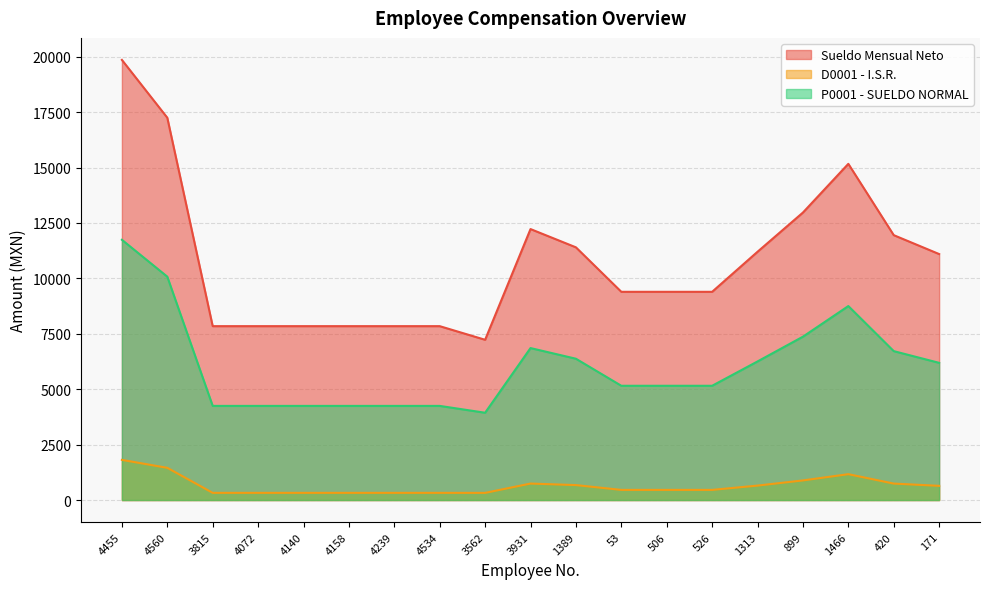

Which series has the largest total across all categories?

Sueldo Mensual Neto